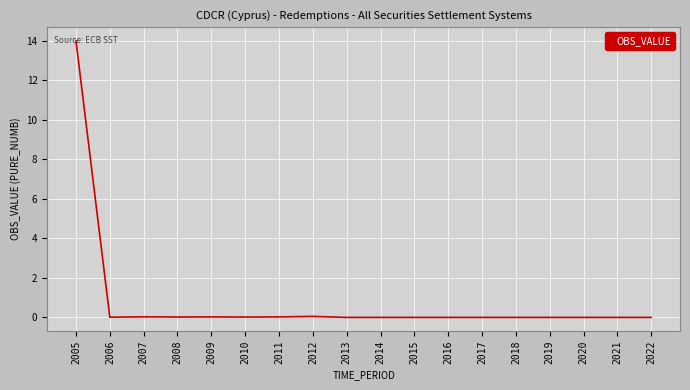

Is it true that the value at 2013 is -4.6?

False